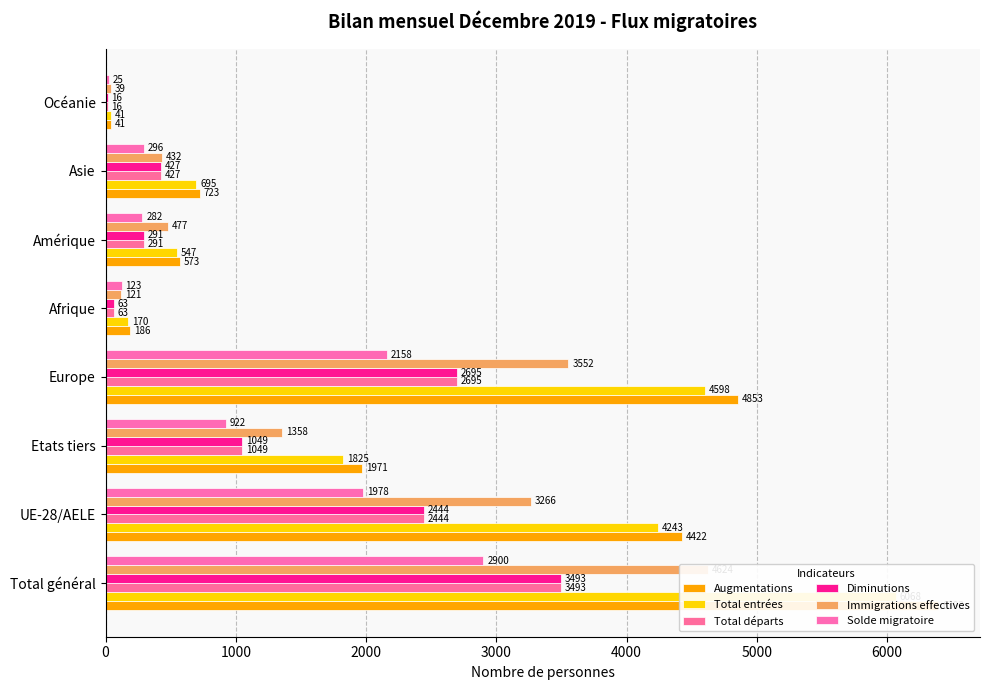

Does the chart contain any negative values?

No